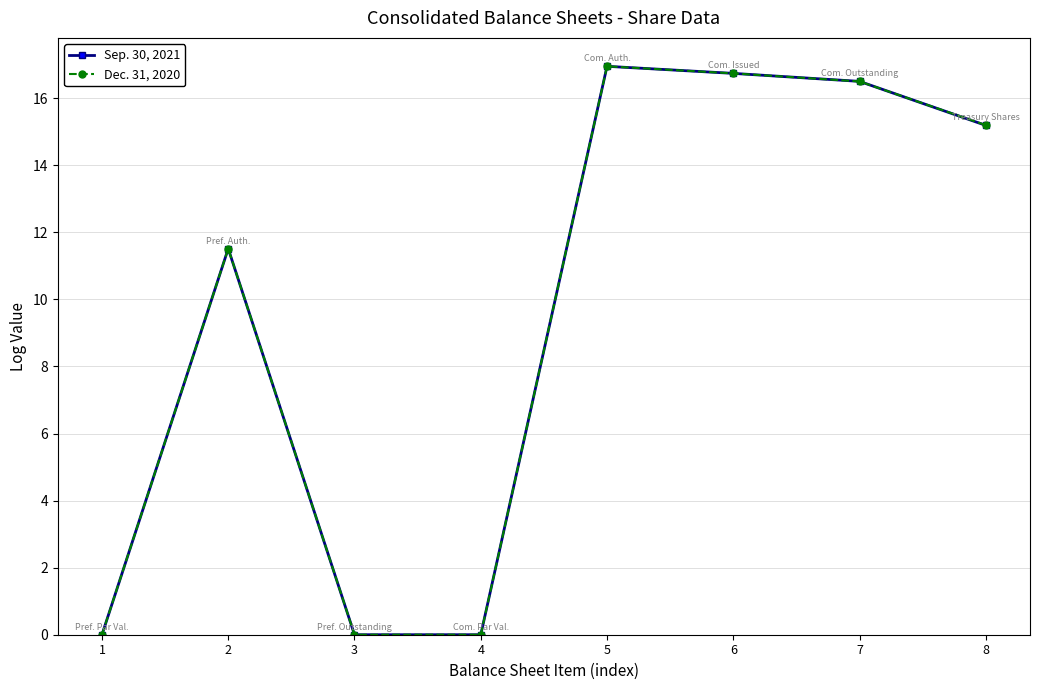

Rank the series at 7 from lowest to highest value.

Dec. 31, 2020, Sep. 30, 2021